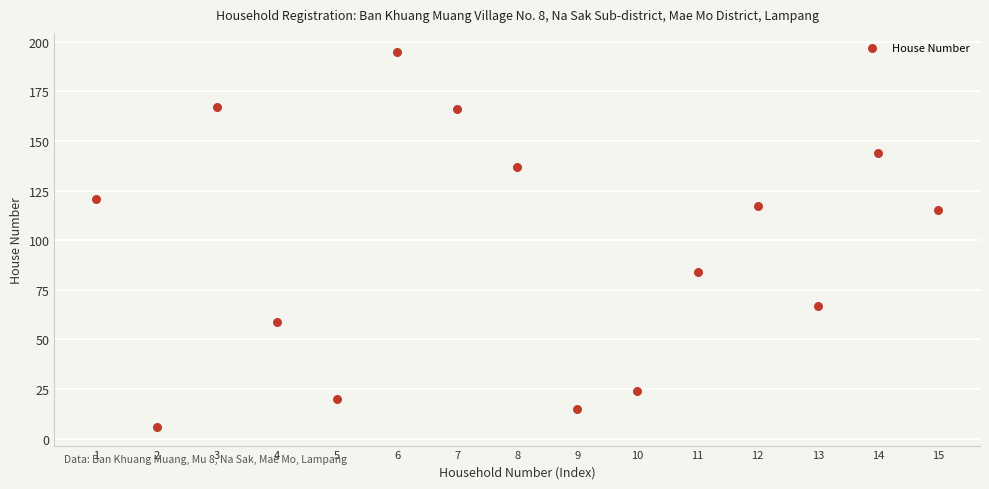

What is the range of X values (max minus min)?

14